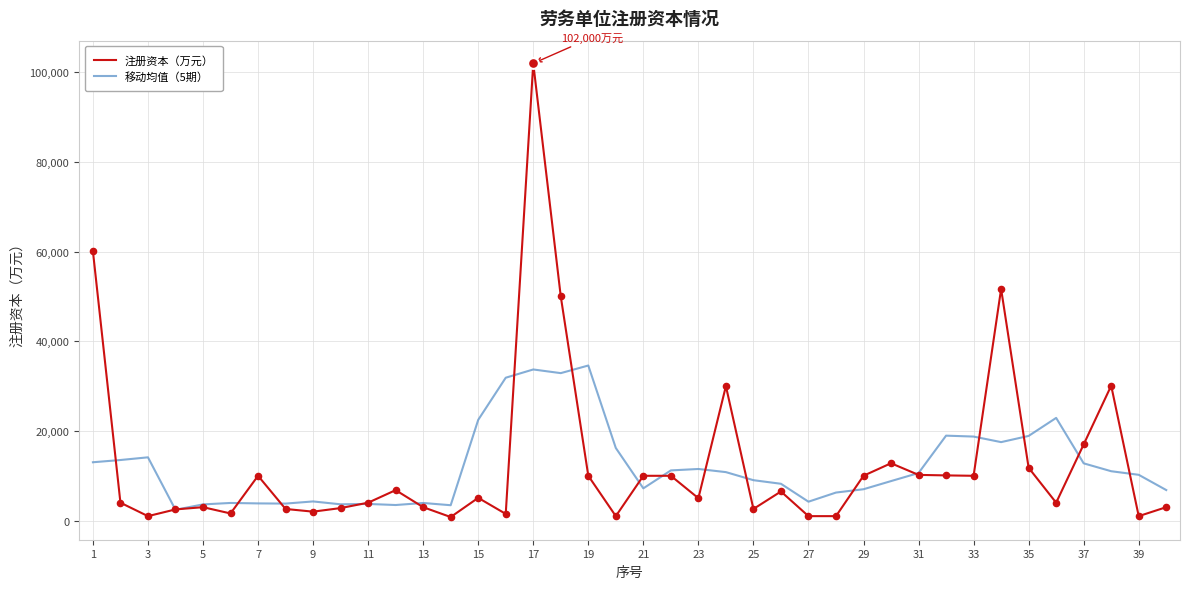

Which series has the widest spread of values?

注册资本（万元）